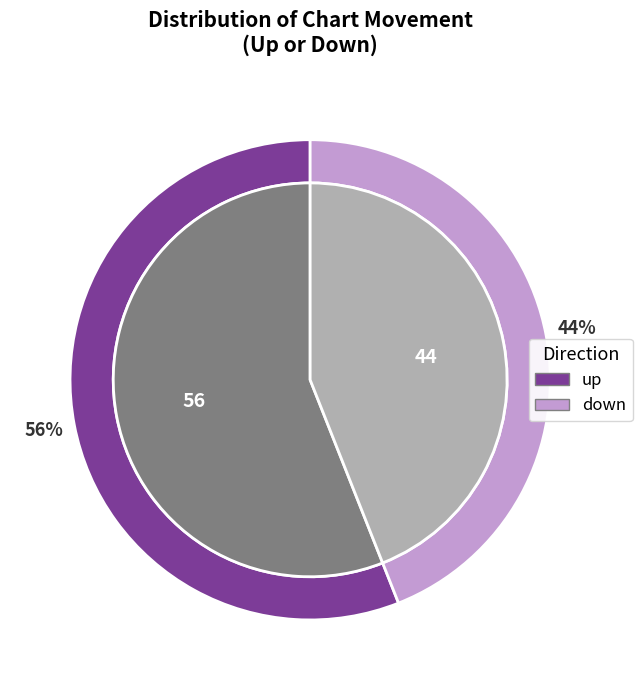

Which category accounts for the majority?

up